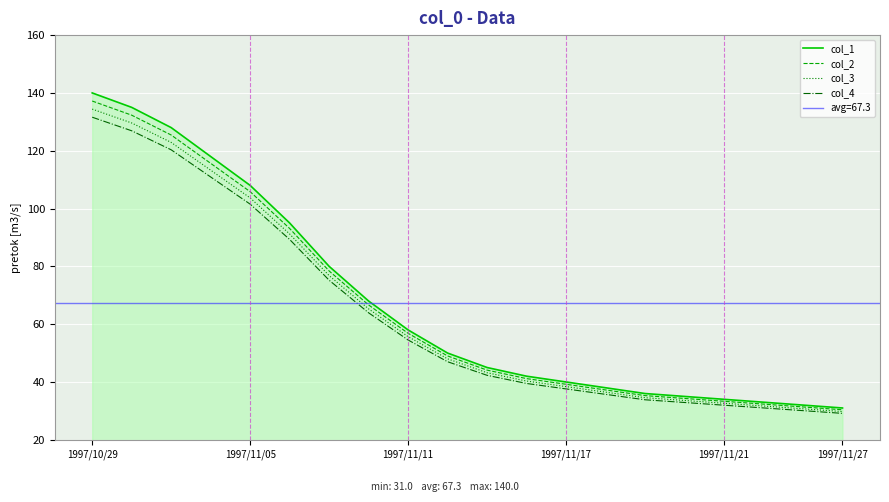

Reading left to right, list all the values displayed in this chart.

col_1: 140.0	135.0	128.0	118.0	108.0	95.0	80.0	68.0	58.0	50.0	45.0	42.0	40.0	38.0	36.0	35.0	34.0	33.0	32.0	31.0
col_2: 137.2	132.3	125.4	115.6	105.8	93.1	78.4	66.6	56.8	49.0	44.1	41.2	39.2	37.2	35.3	34.3	33.3	32.3	31.4	30.4
col_3: 134.4	129.6	122.9	113.3	103.7	91.2	76.8	65.3	55.7	48.0	43.2	40.3	38.4	36.5	34.6	33.6	32.6	31.7	30.7	29.8
col_4: 131.6	126.9	120.3	110.9	101.5	89.3	75.2	63.9	54.5	47.0	42.3	39.5	37.6	35.7	33.8	32.9	32.0	31.0	30.1	29.1